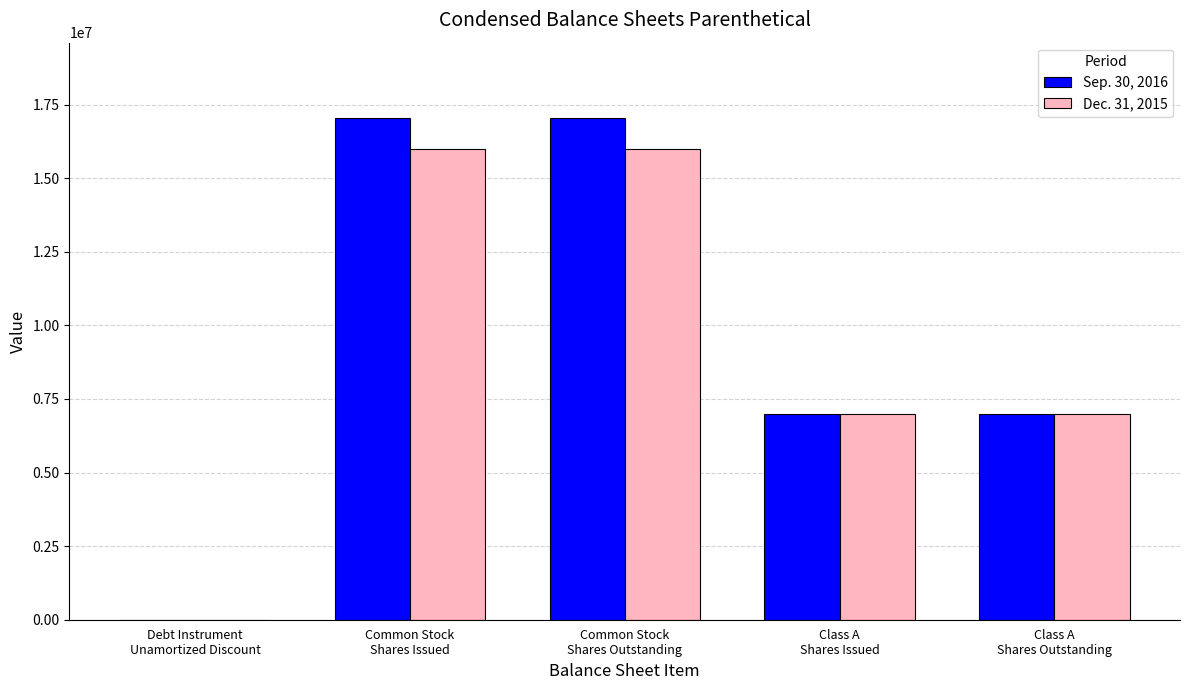

What is the maximum value shown in the chart?

17045876